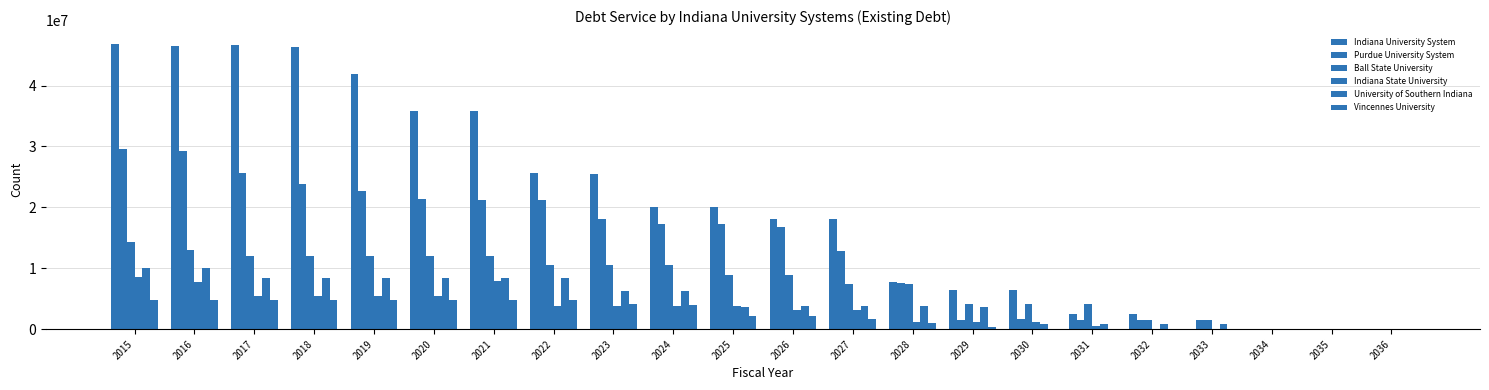

At how many categories does at least one series exceed 1466002?

19